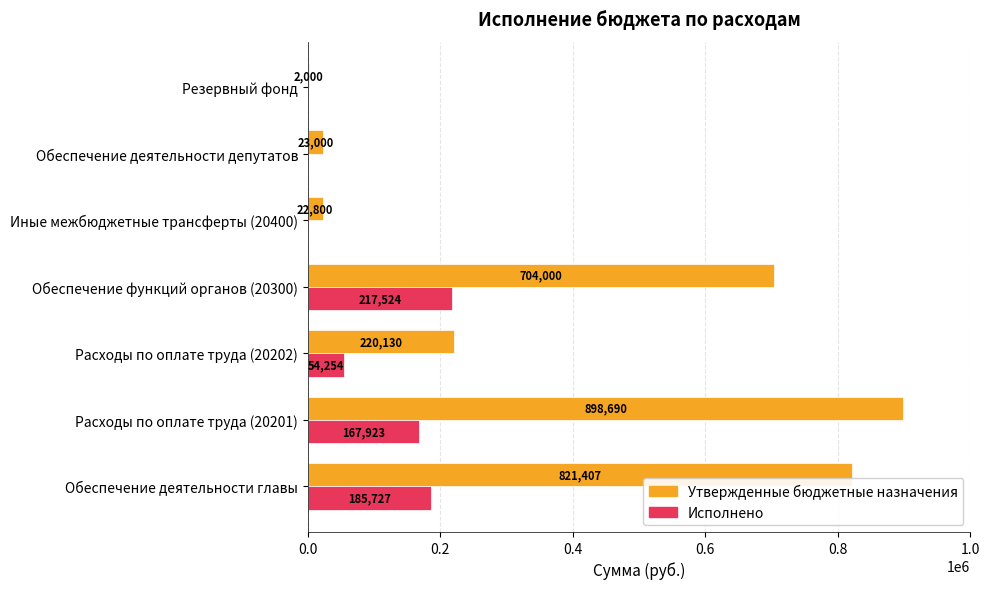

What is the maximum value for Утвержденные бюджетные назначения?

898690.0